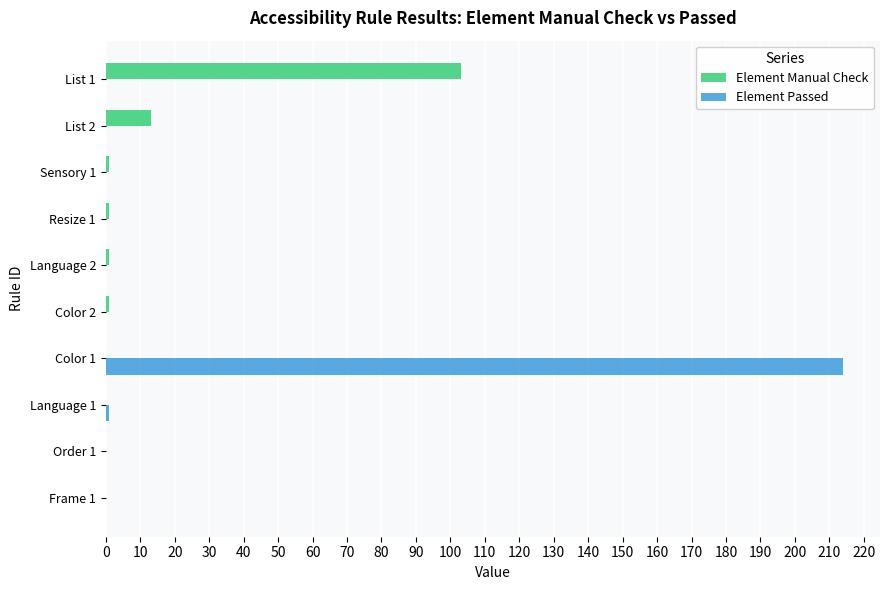

At which category is the sum across all series the highest?

Color 1